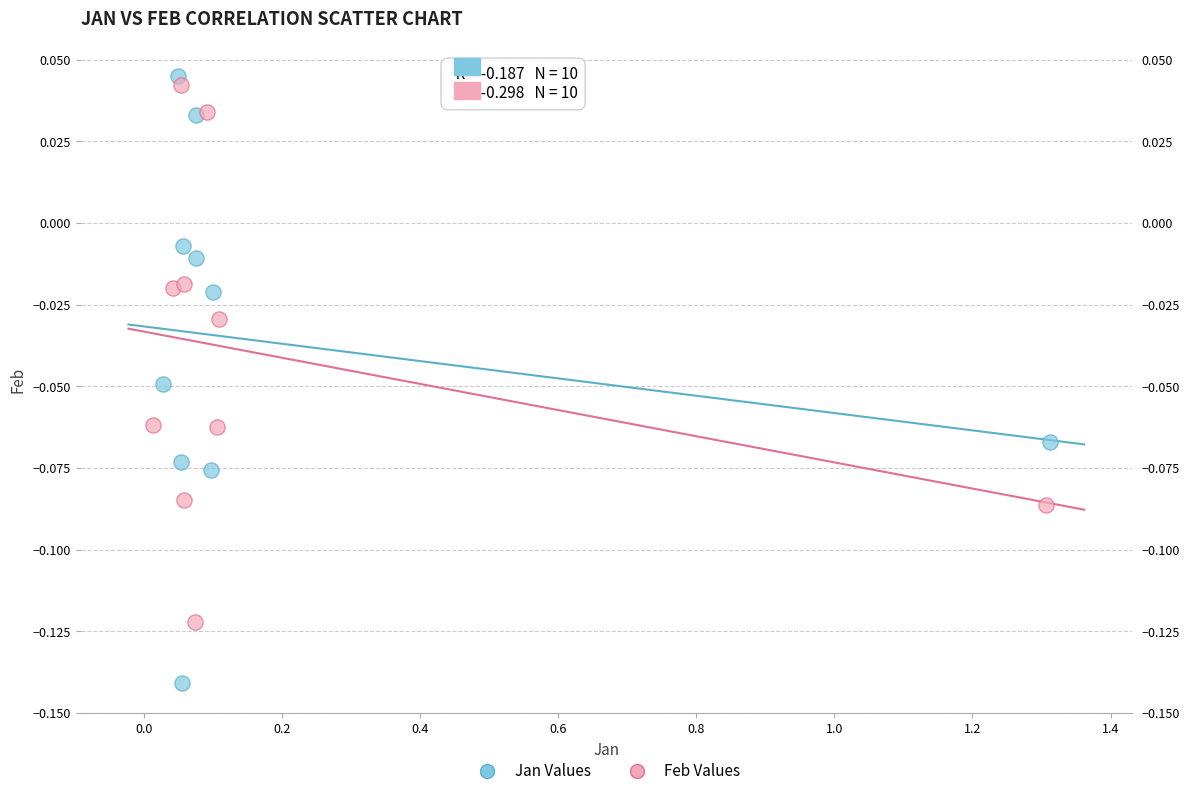

Which series contains the lowest Y value?

Jan Values